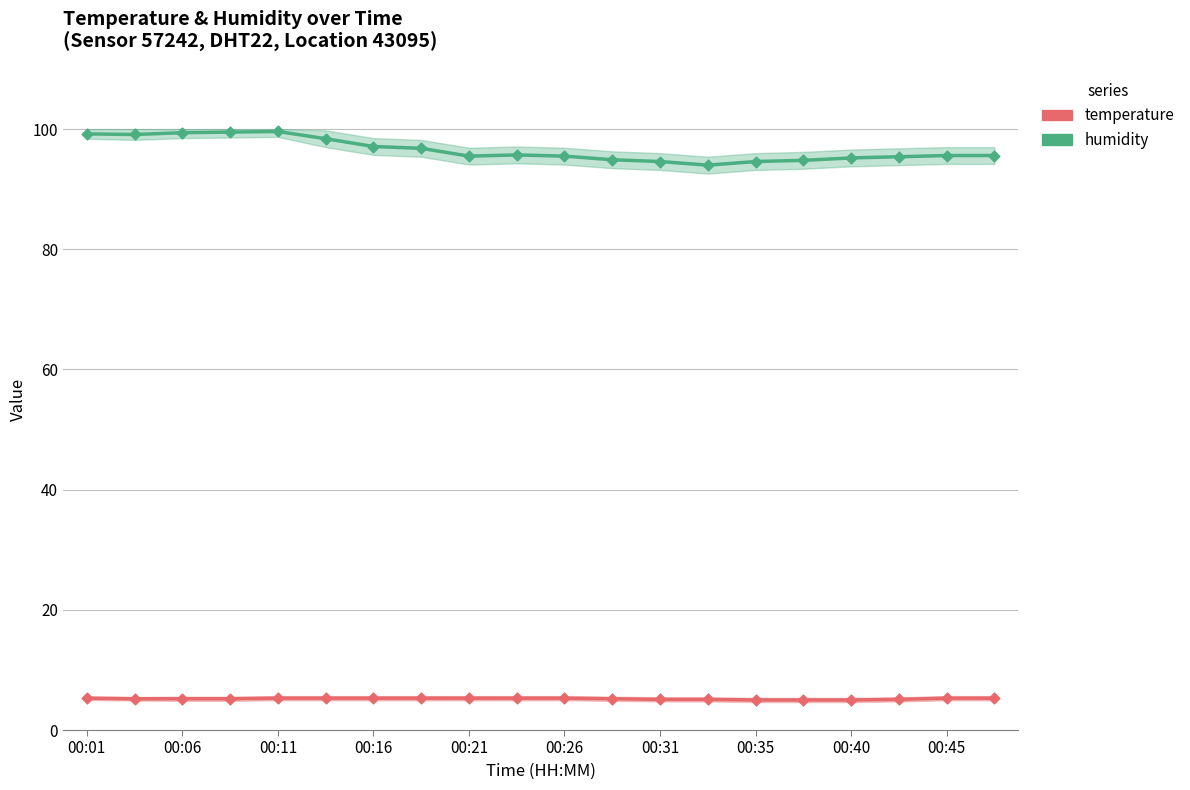

Which series contains the lowest Y value?

temperature